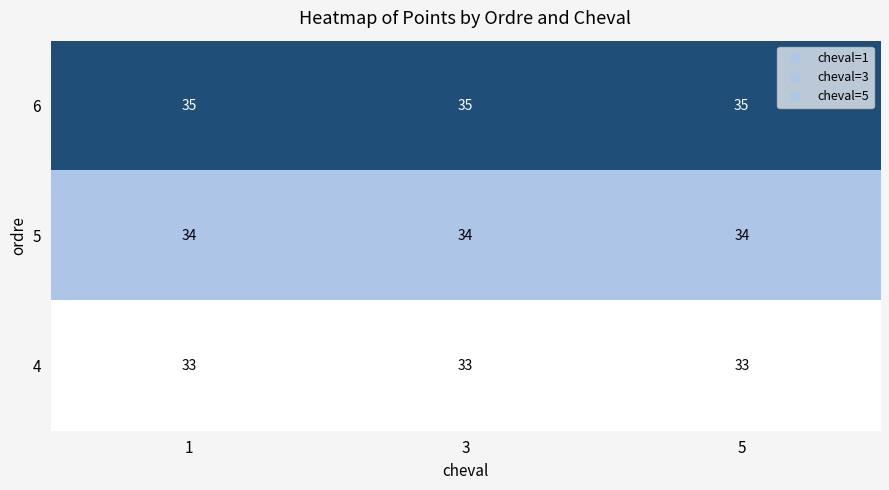

What is the sum of the 4 values at 3 and 5?

66